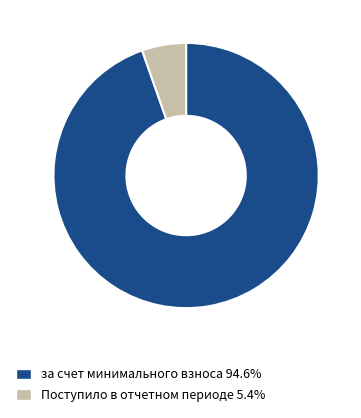

Is there a majority slice in this chart?

Yes